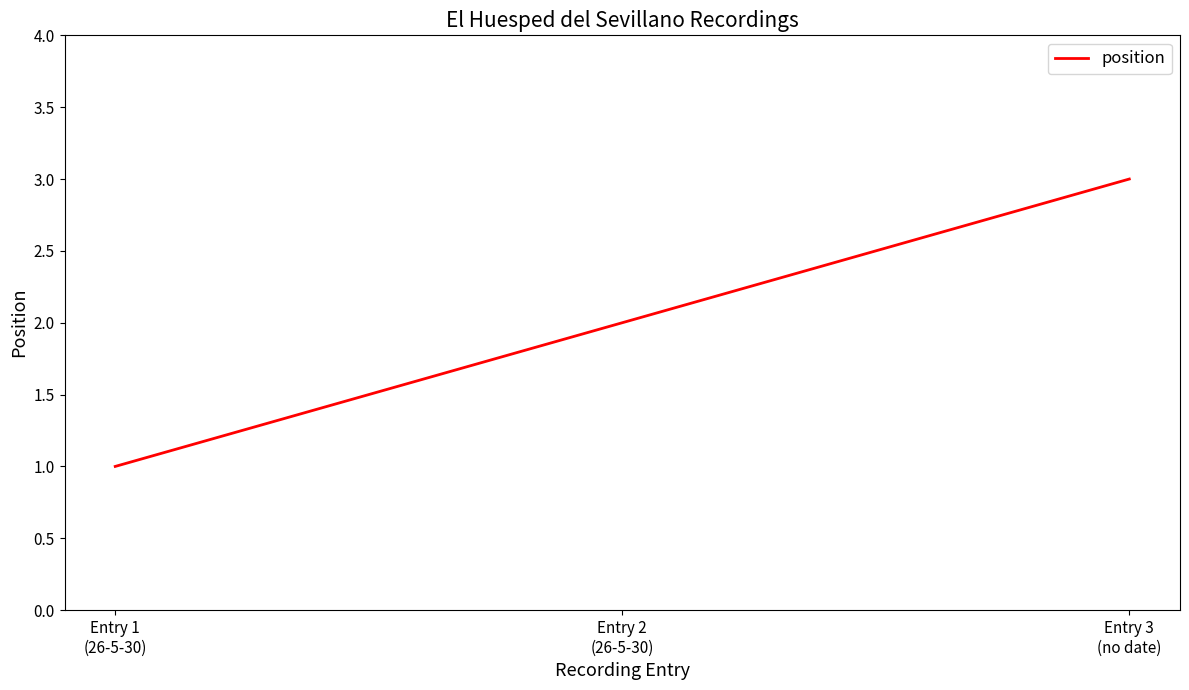

True or false: the data shows 3 at Entry 2
(26-5-30).

False